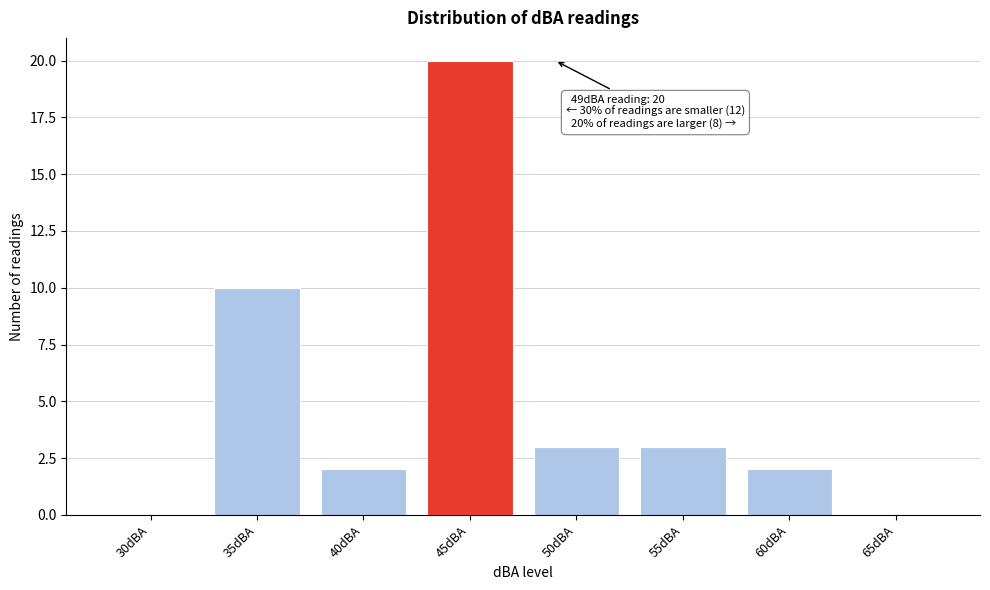

Reading right to left, list all the values displayed in this chart.

65dBA=0	60dBA=2	55dBA=3	50dBA=3	45dBA=20	40dBA=2	35dBA=10	30dBA=0